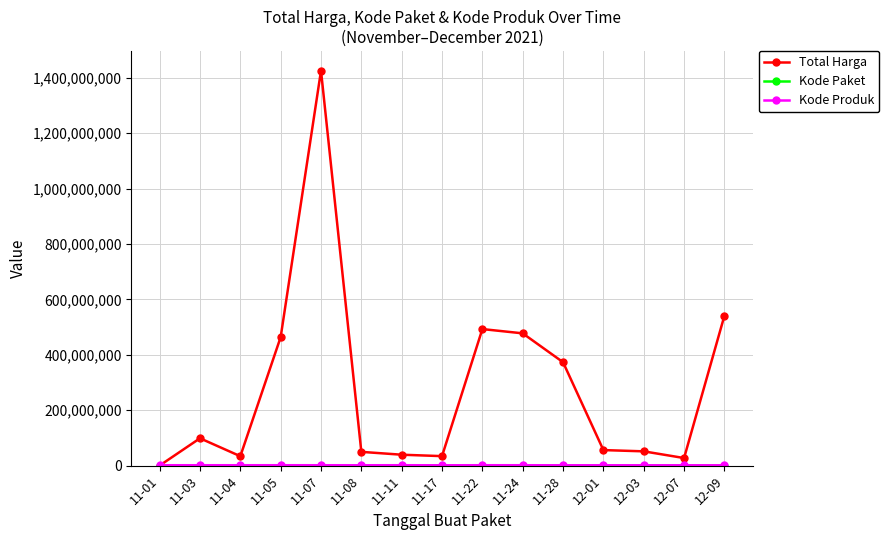

Which series changed the most between 11-07 and 12-01?

Total Harga